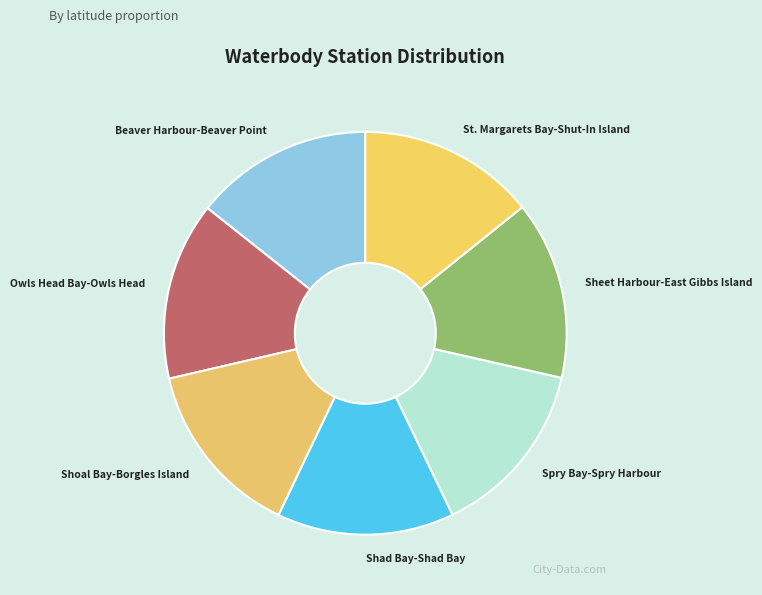

Is there any slice that represents more than half of the pie?

No